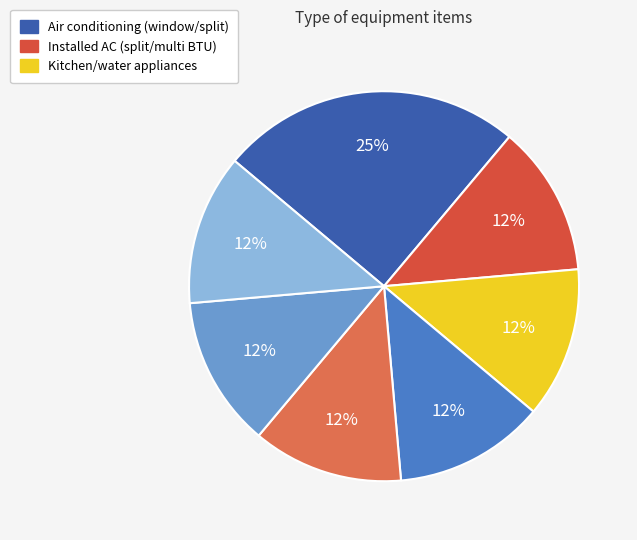

Count the number of slices in the pie.

7